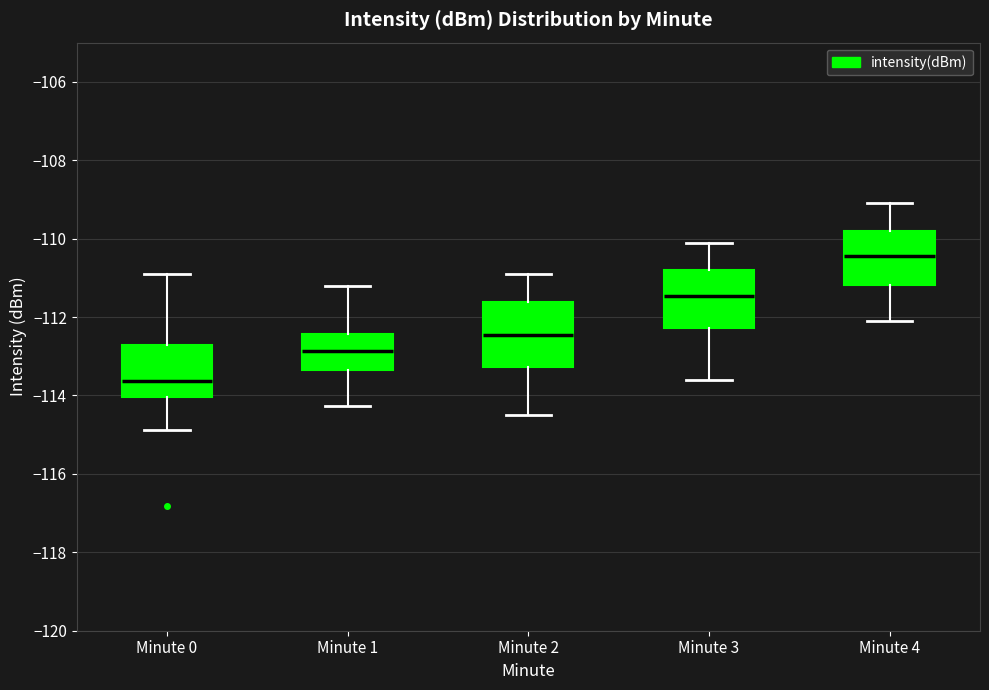

Where does the median line of the box for Minute 4 sit on the y-axis? The values are not printed on the chart, so give them approximately, as read against the axis.

-110.4